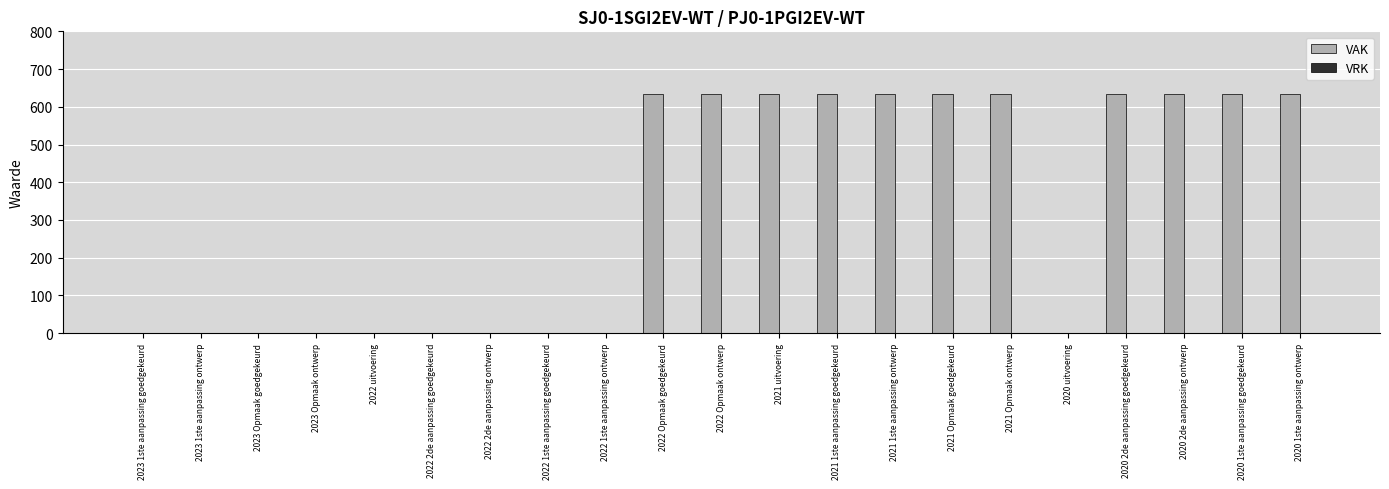

The value at 2020 1ste aanpassing ontwerp is 344. True or false?

False